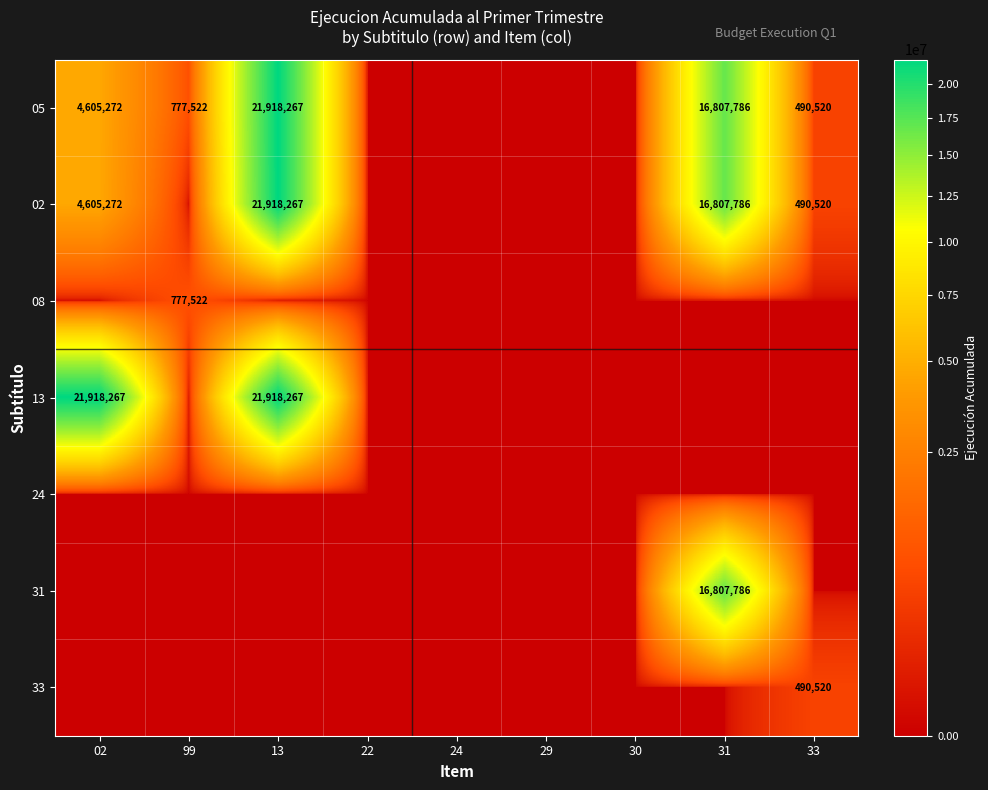

At how many categories does at least one series exceed 4611338?

3